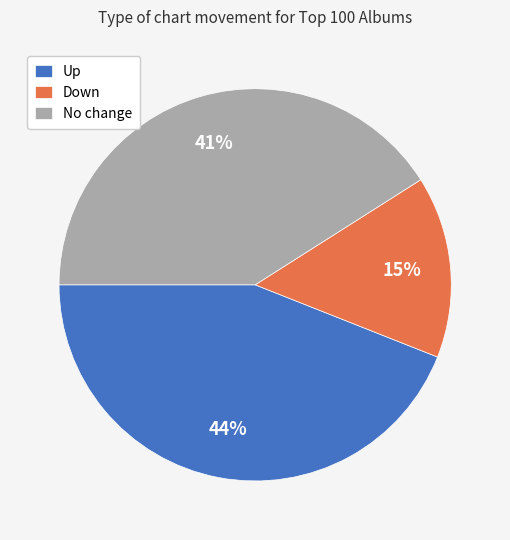

Do Up and No change together represent more than half of the pie?

Yes